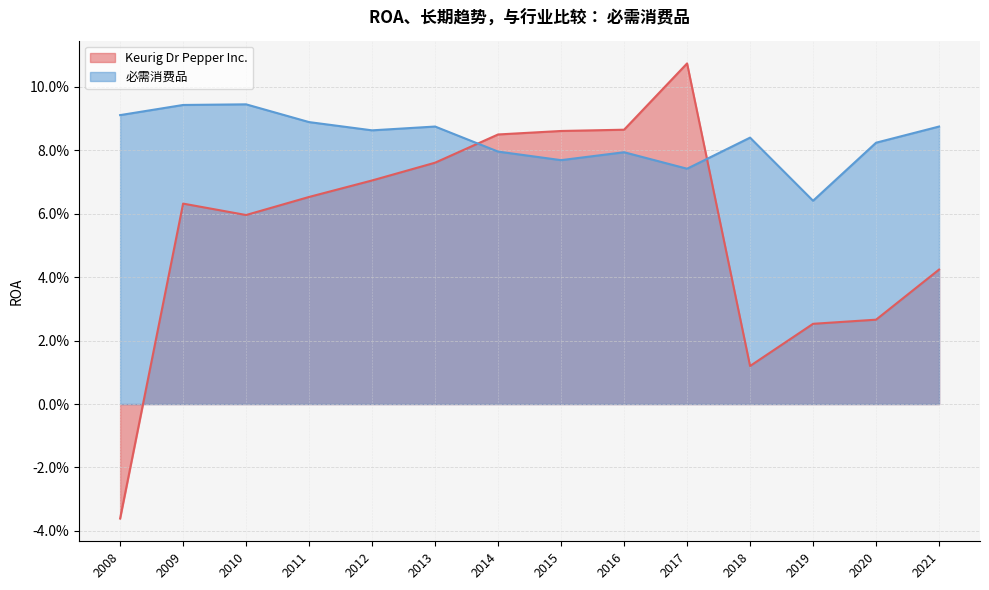

True or false: Keurig Dr Pepper Inc. has more than 1 points higher than both neighbors.

True